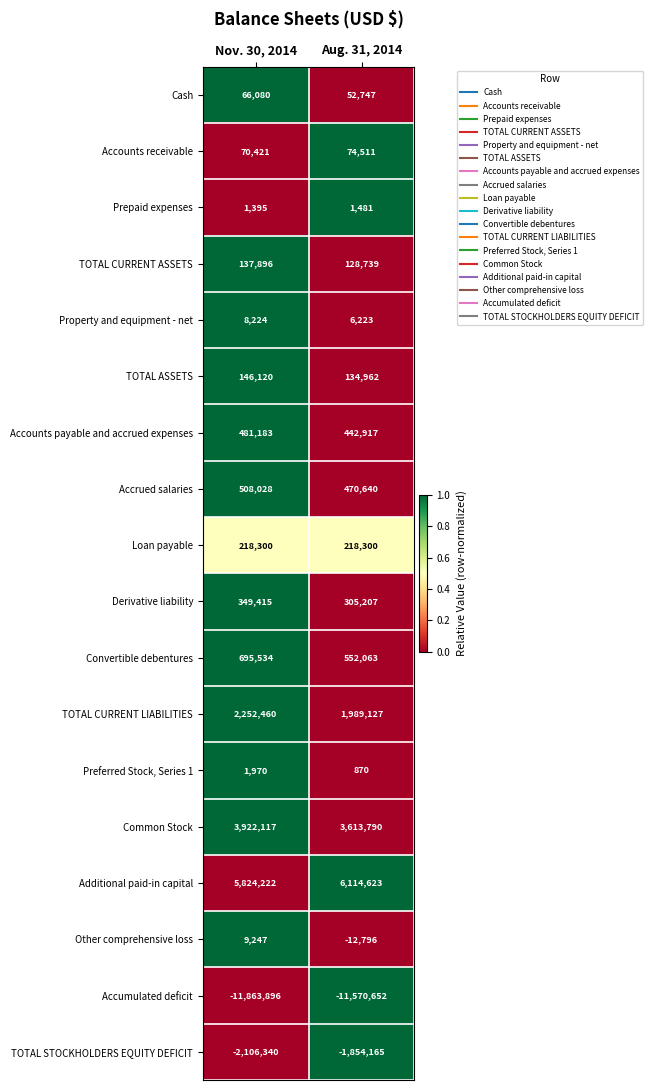

What is the sum of the Prepaid expenses values at Nov. 30, 2014 and Aug. 31, 2014?

2876